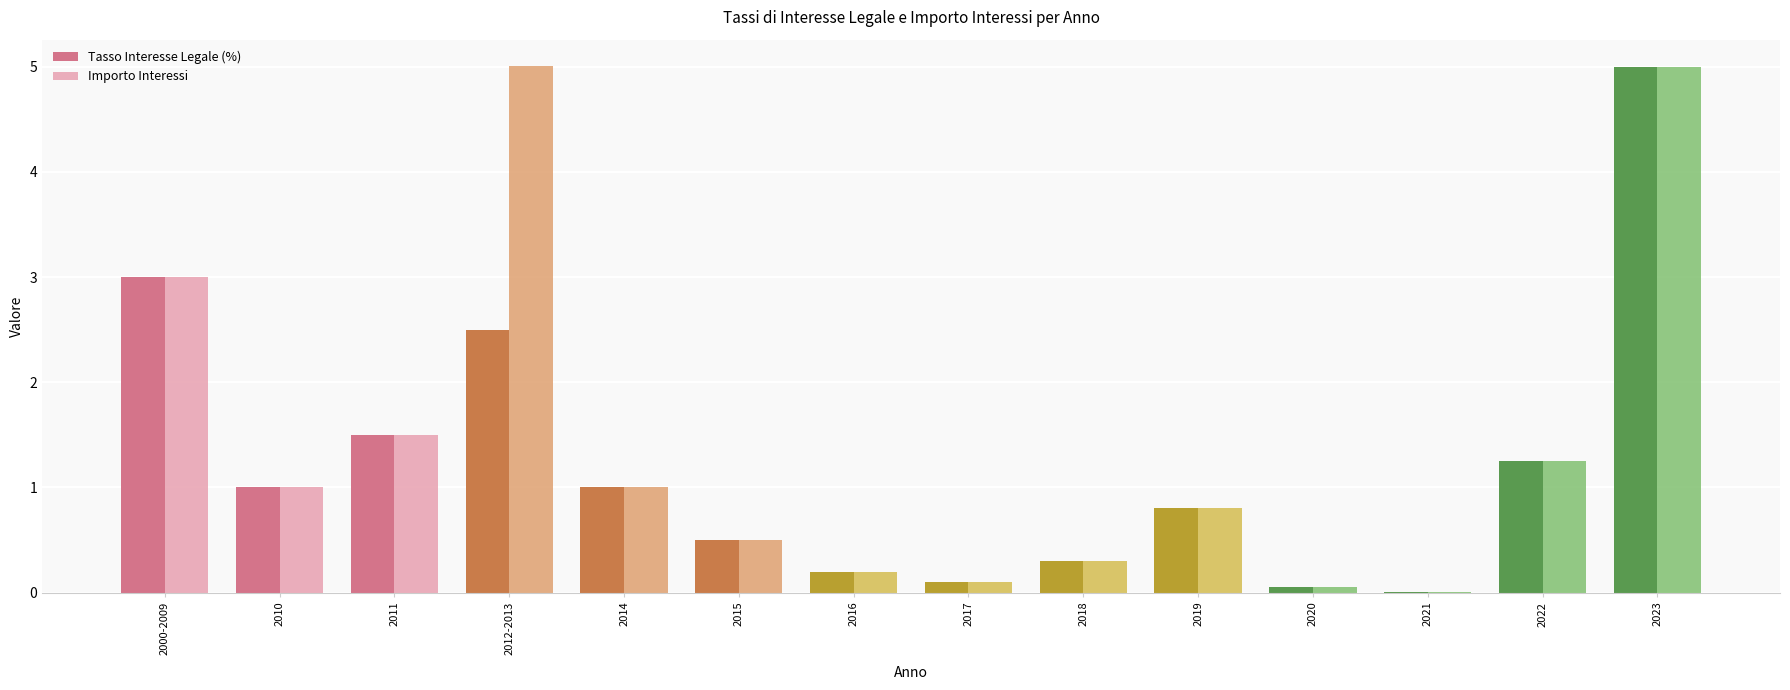

Where does the Importo Interessi series first go above 1?

2000-2009